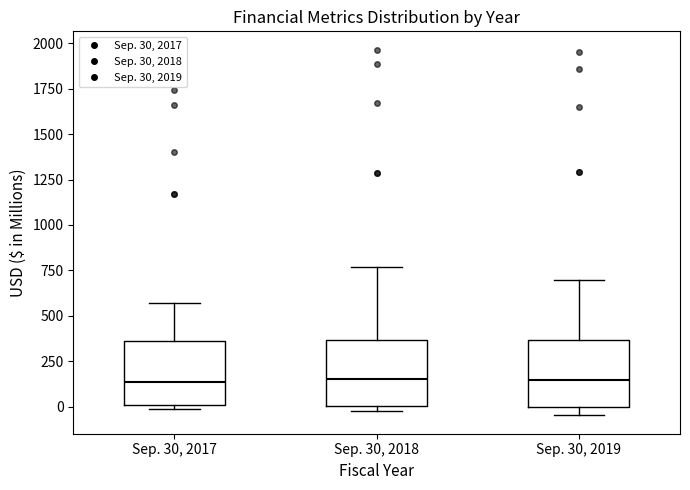

Reading left to right, transcribe this box plot: for each box, give where its median line is, the range the box spans, and where its two whiskers end, as read against the y-axis. The values are not printed on the chart, so give them approximately, as read against the axis.

Sep. 30, 2017: median 150, box 0 to 350, whiskers 0 (just below the box's lower edge) to 550
Sep. 30, 2018: median 150, box 0 to 350, whiskers -50 to 750
Sep. 30, 2019: median 150, box 0 to 350, whiskers -50 to 700